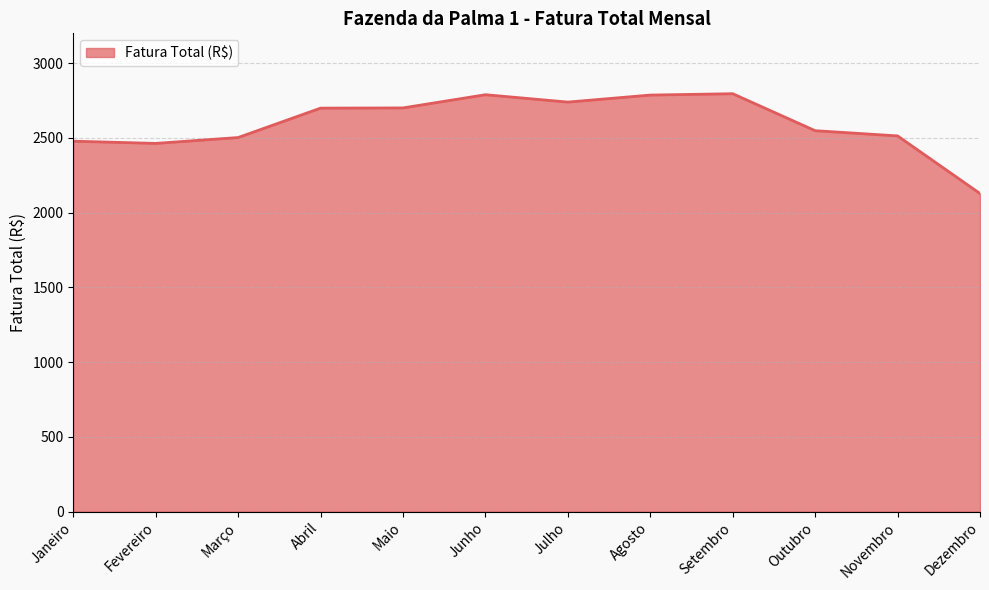

What position from the right is Maio?

8